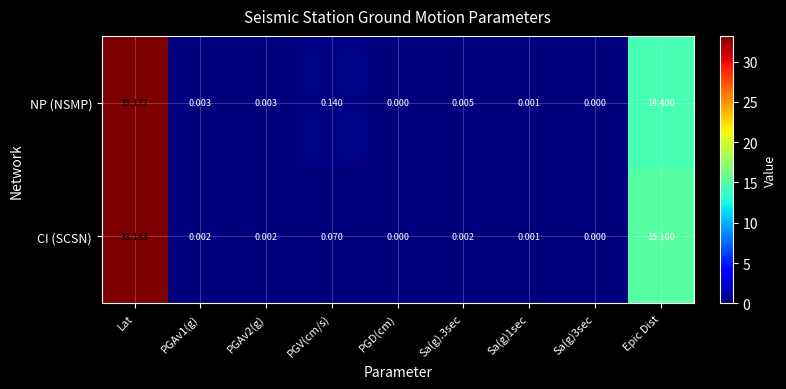

Which category has the highest value in the CI (SCSN) series?

Lat